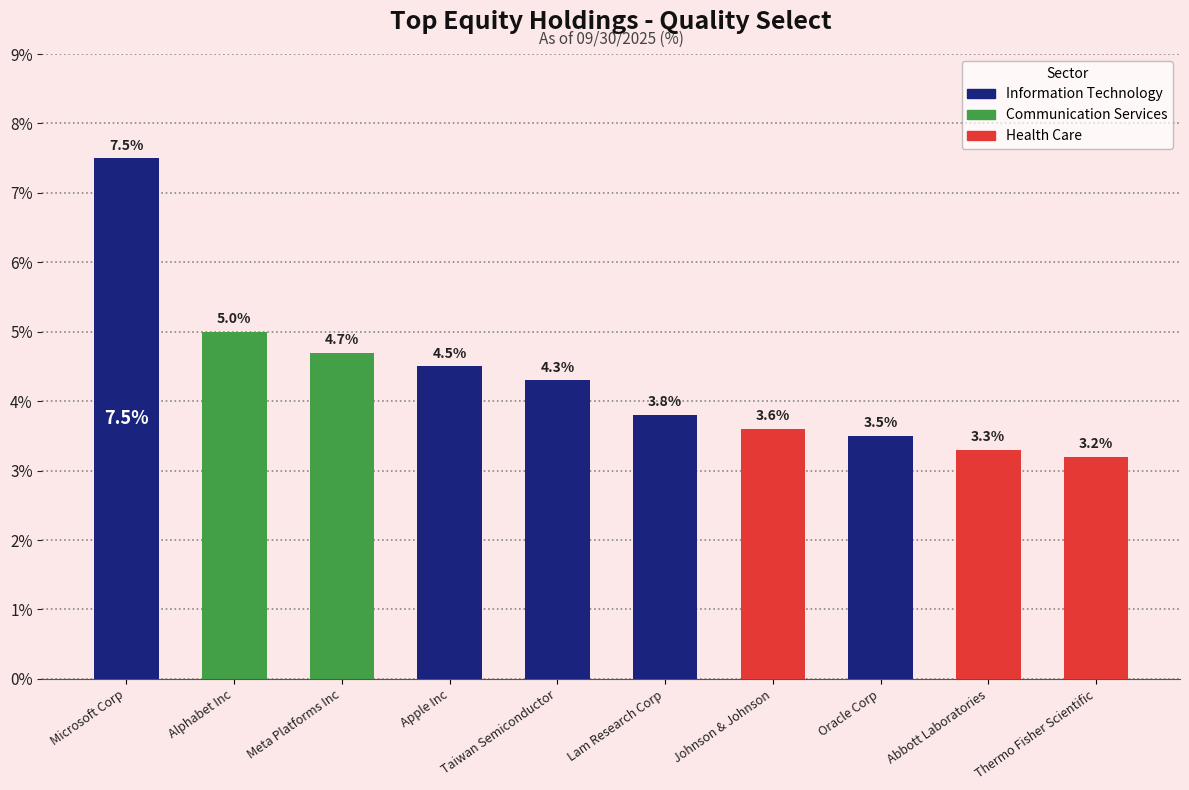

What is the difference between the values at Meta Platforms Inc and Microsoft Corp?

2.8